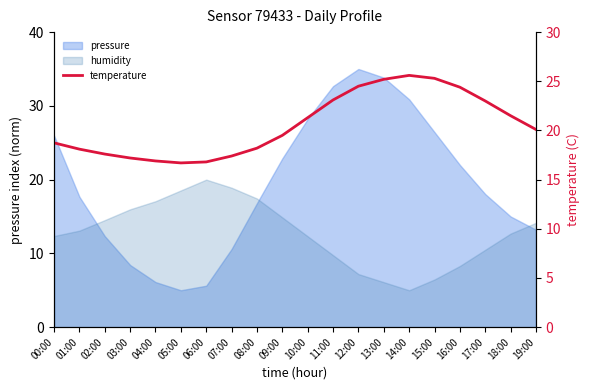

What is the sum of all values?

411.1